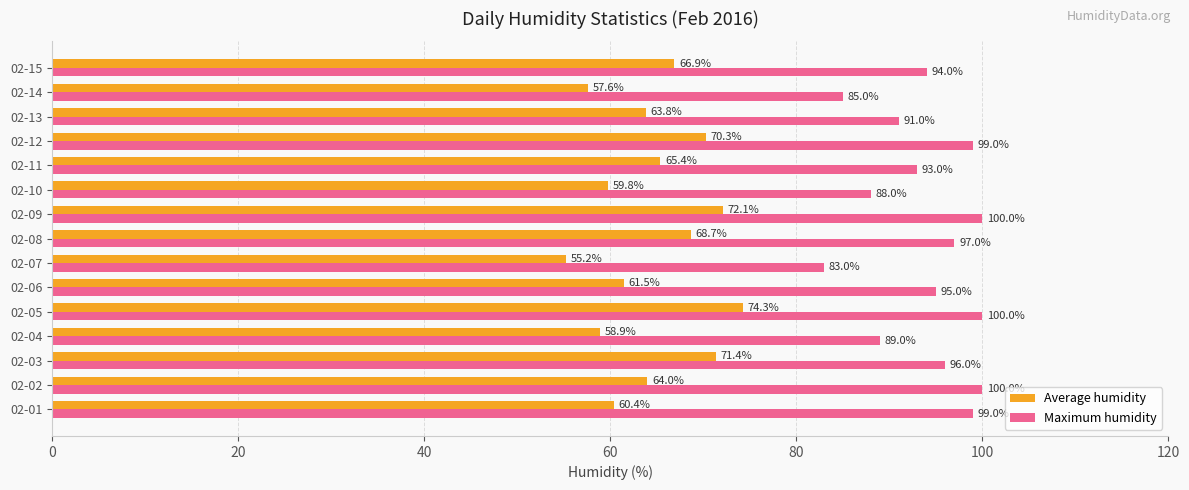

Rank the series at 02-08 from lowest to highest value.

Average humidity, Maximum humidity